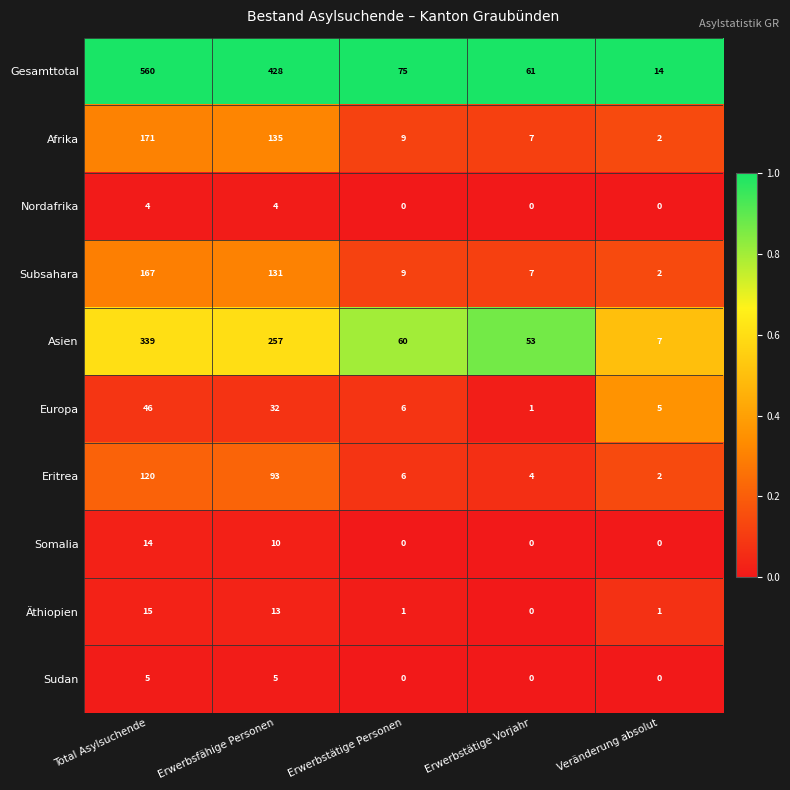

At which category is the sum across all series the highest?

Total Asylsuchende